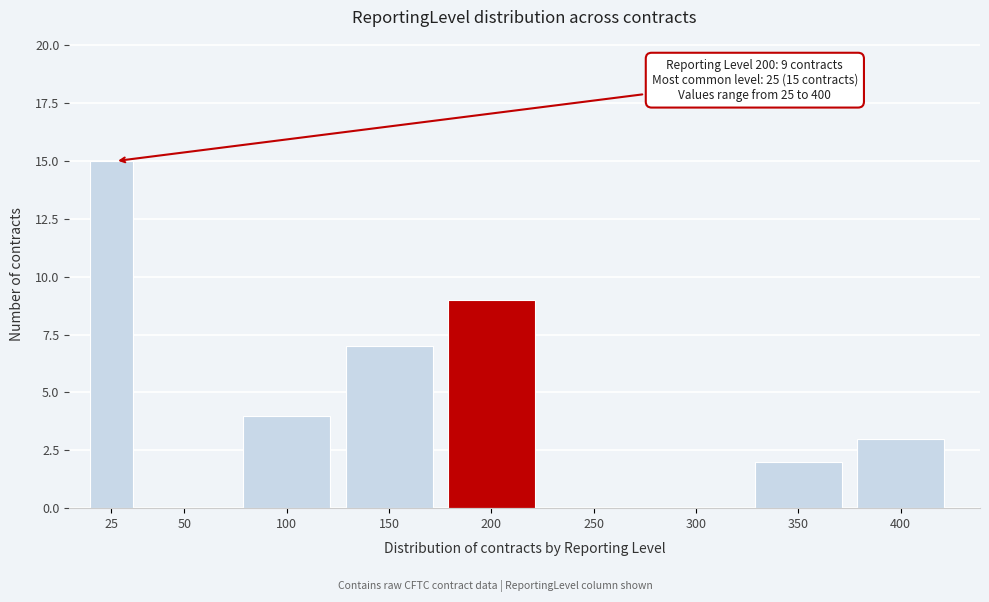

Reading left to right, transcribe all the data shown in this chart.

25=15	50=0	100=4	150=7	200=9	250=0	300=0	350=2	400=3